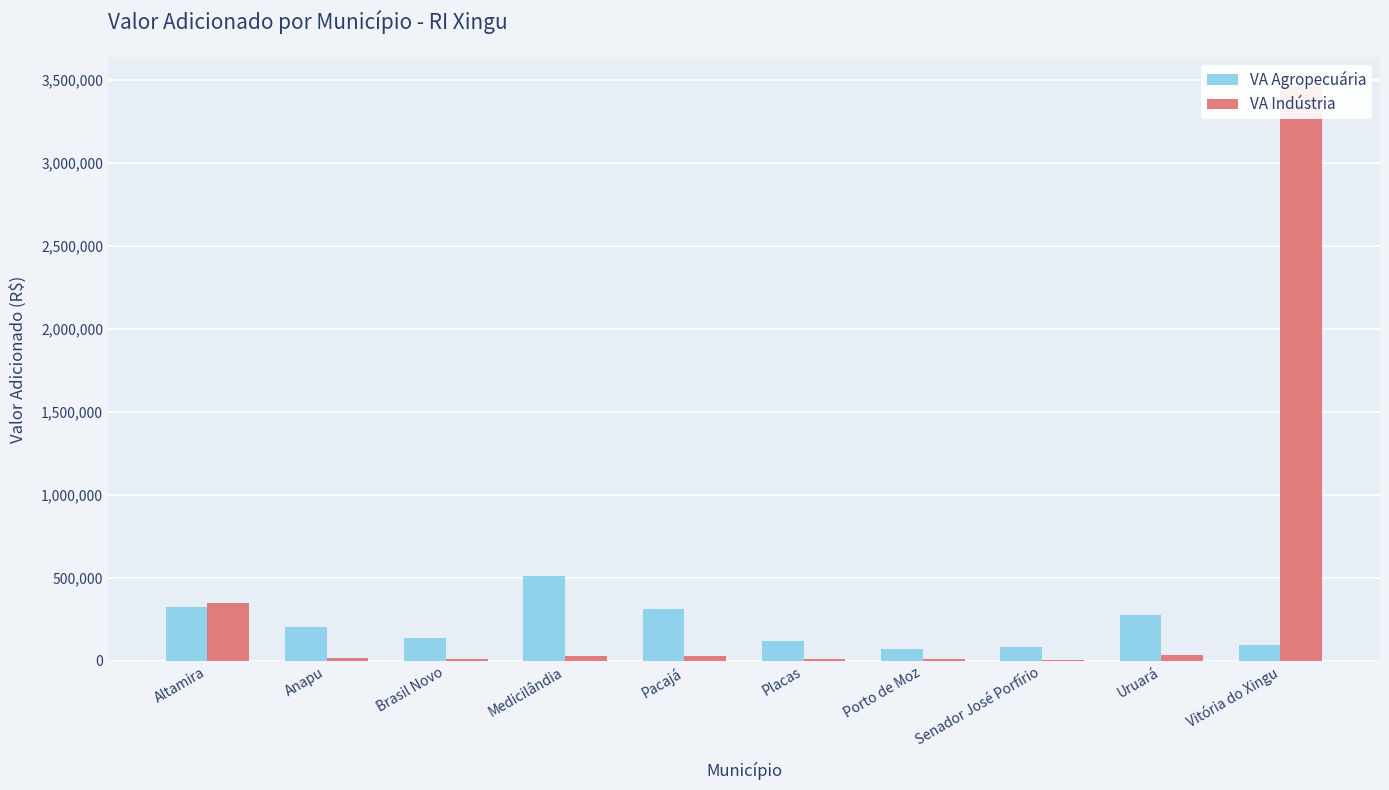

What are all the series names shown in the legend?

VA Agropecuária, VA Indústria